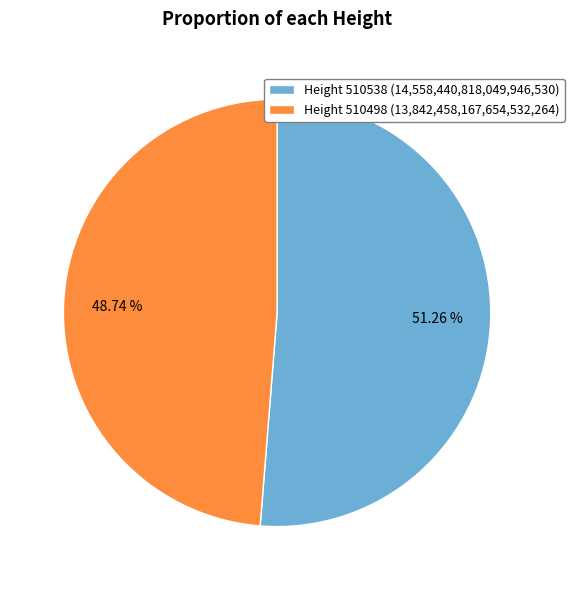

Rank the categories by value from lowest to highest.

Height 510498 (13,842,458,167,654,532,264), Height 510538 (14,558,440,818,049,946,530)